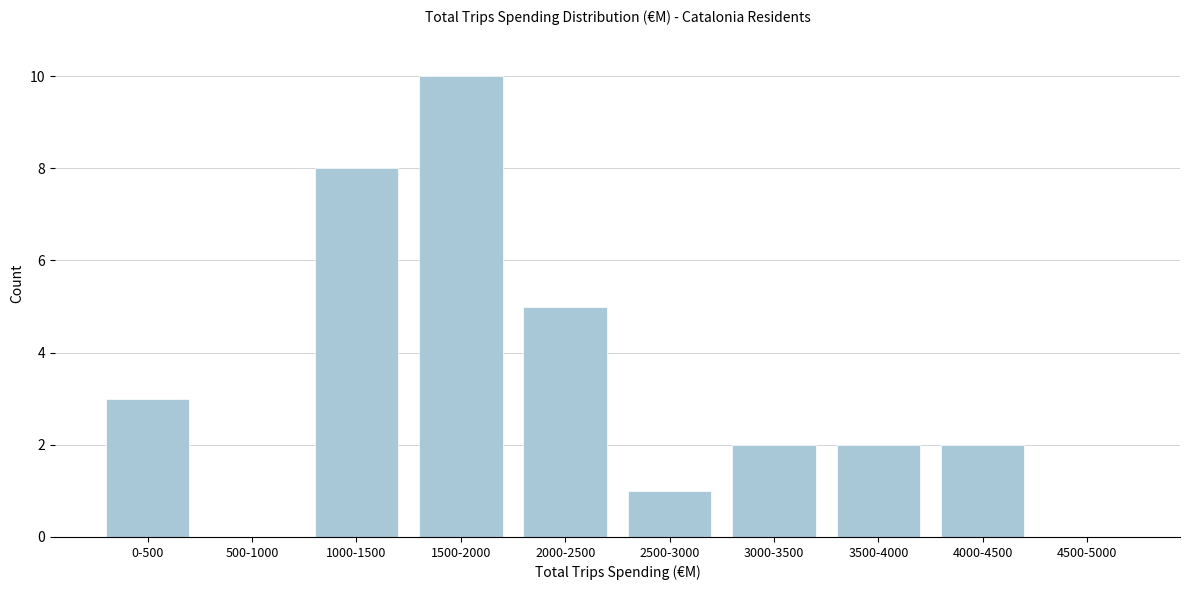

Reading left to right, extract all data points from this chart.

0-500=3	500-1000=0	1000-1500=8	1500-2000=10	2000-2500=5	2500-3000=1	3000-3500=2	3500-4000=2	4000-4500=2	4500-5000=0